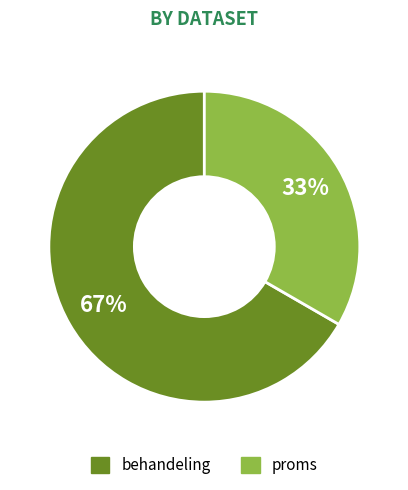

How many slices are in this pie chart?

2